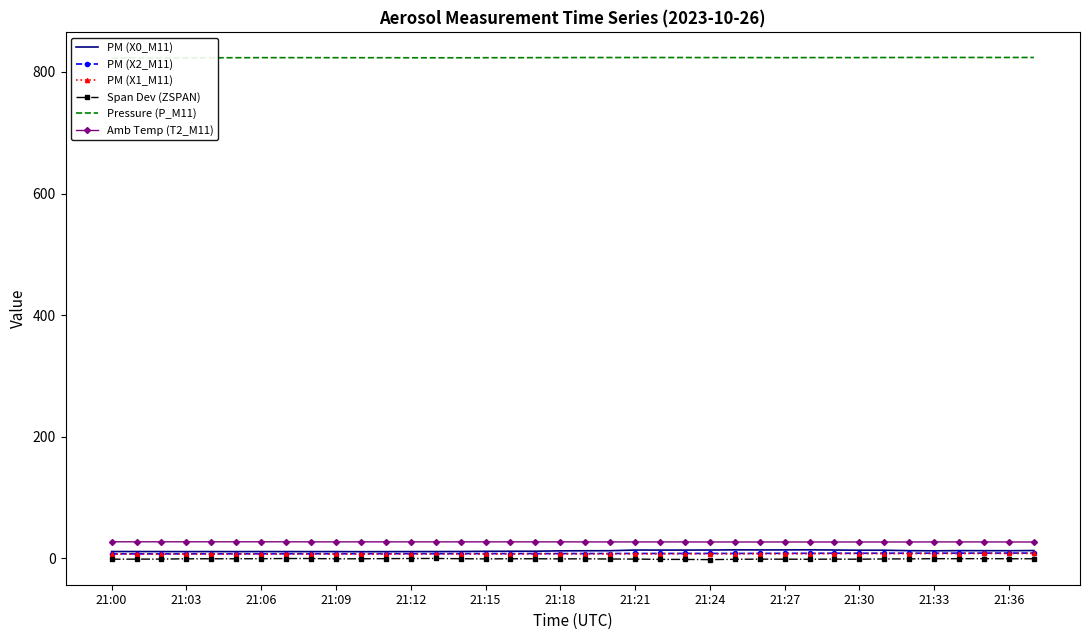

True or false: Span Dev (ZSPAN) and Amb Temp (T2_M11) cross at least once.

False